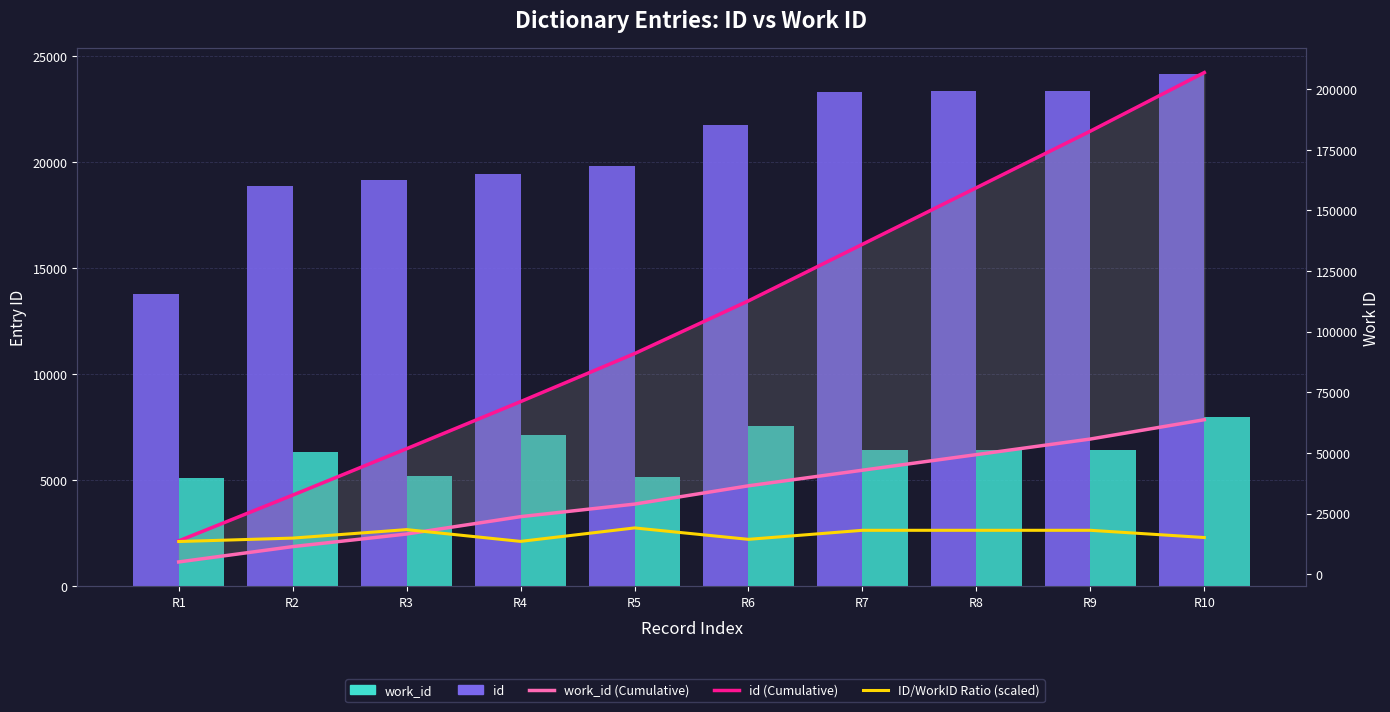

What is the sum of all work_id values?

63734.0